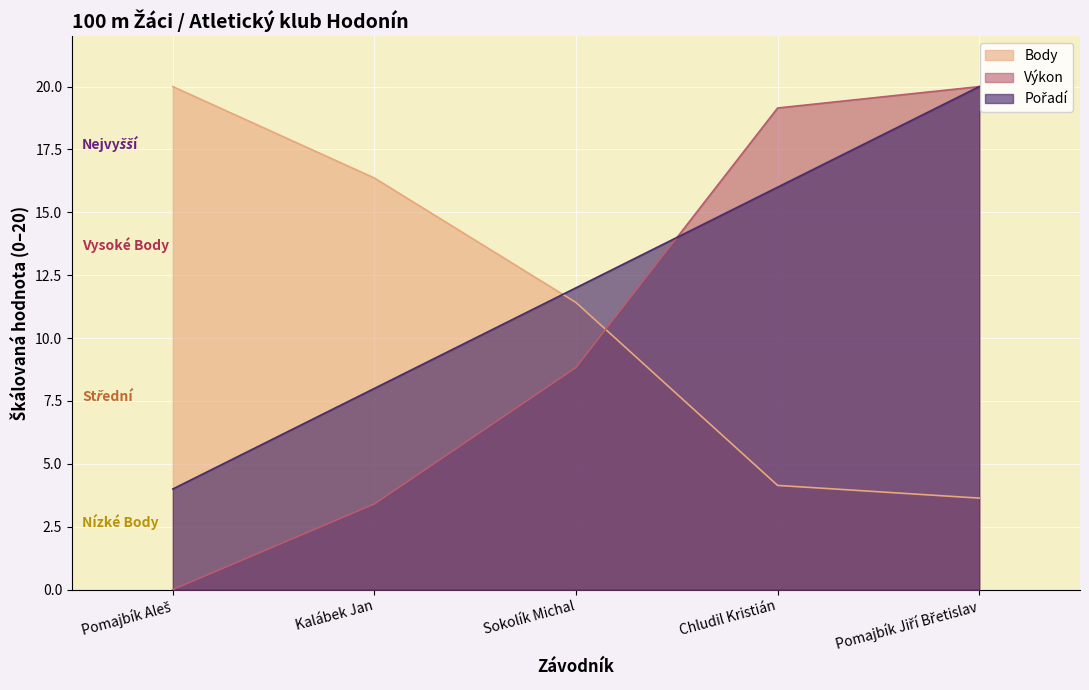

Between which two adjacent categories do Pořadí and Body first intersect?

Kalábek Jan and Sokolík Michal